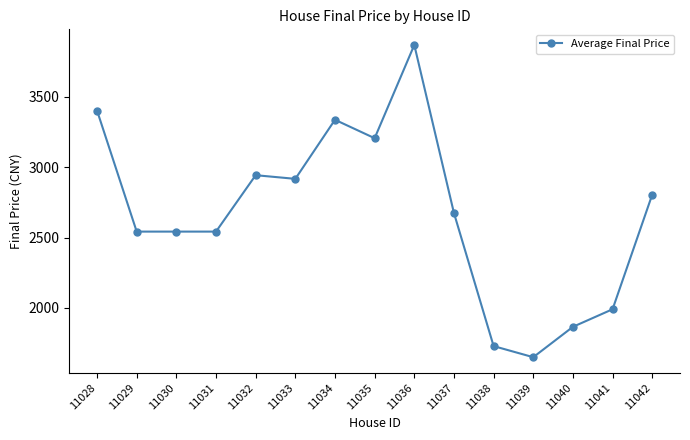

What value does the data have at 11042?

2806.0